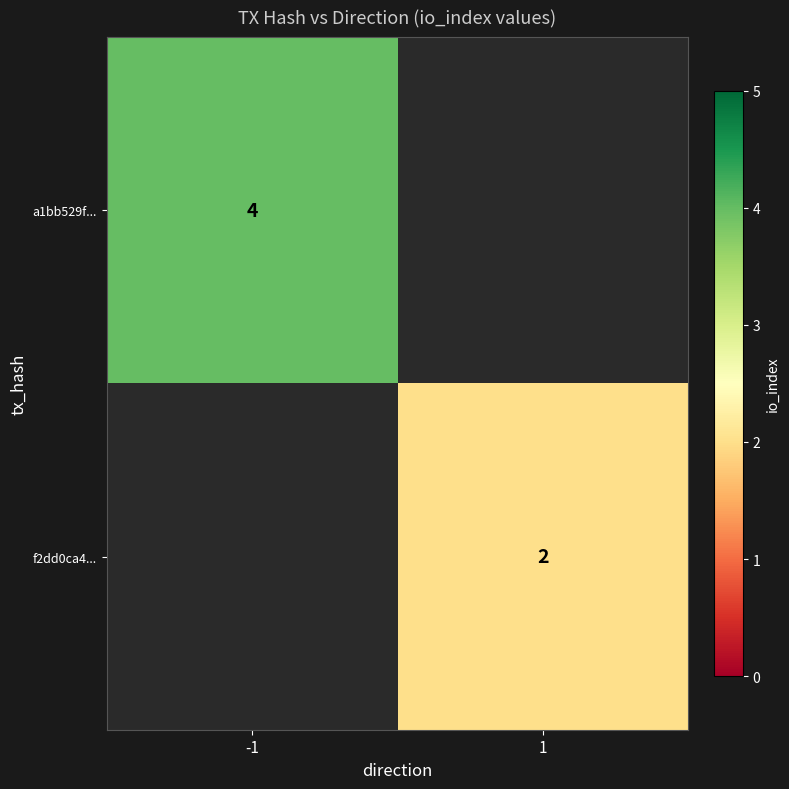

True or false: f2dd0ca4... has a value of 3 at 1.

False